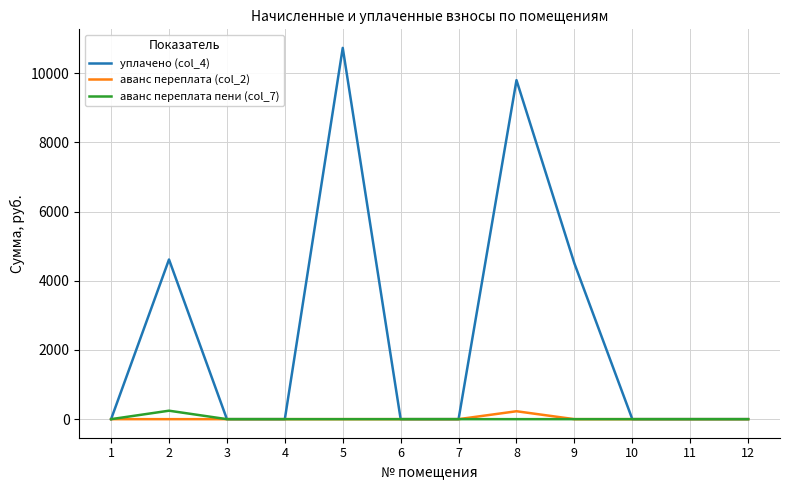

What is the difference between the maximum and minimum values in the аванс переплата пени (col_7) series?

244.4